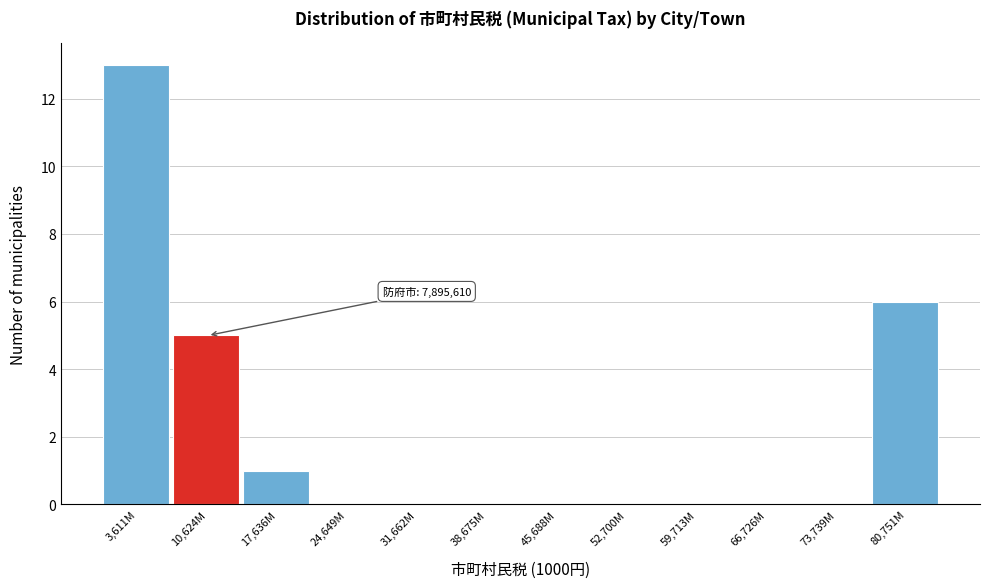

Reading right to left, what are all the values shown in this chart?

80,751M=6	73,739M=0	66,726M=0	59,713M=0	52,700M=0	45,688M=0	38,675M=0	31,662M=0	24,649M=0	17,636M=1	10,624M=5	3,611M=13